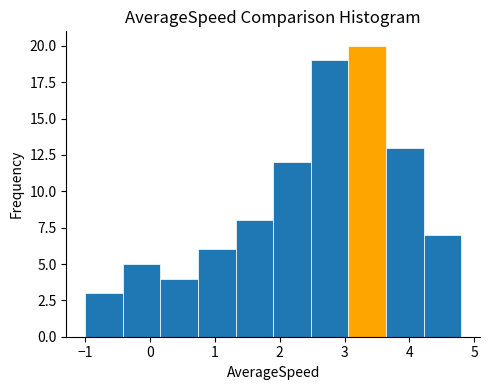

Which range on the x-axis has the tallest bar?

3.1 to 3.6